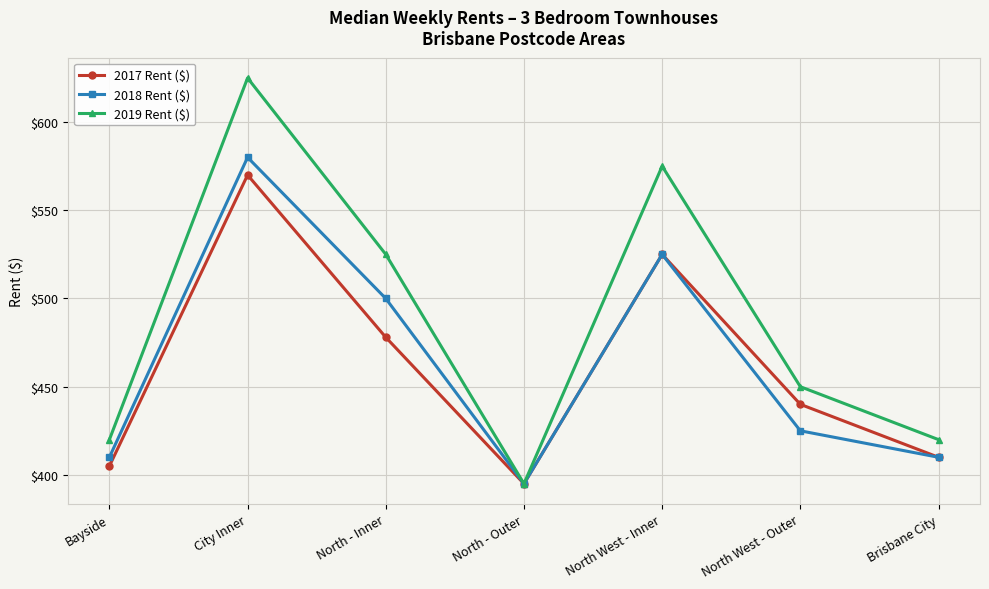

What value does the 2018 Rent ($) series have at City Inner?

580